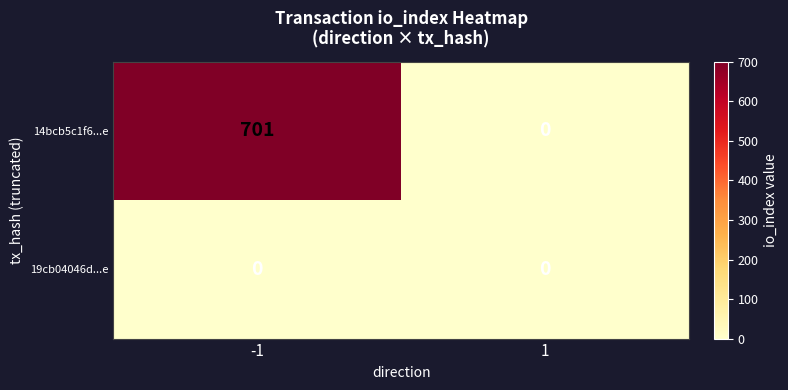

Rank the series at -1 from lowest to highest value.

19cb04046d...e, 14bcb5c1f6...e